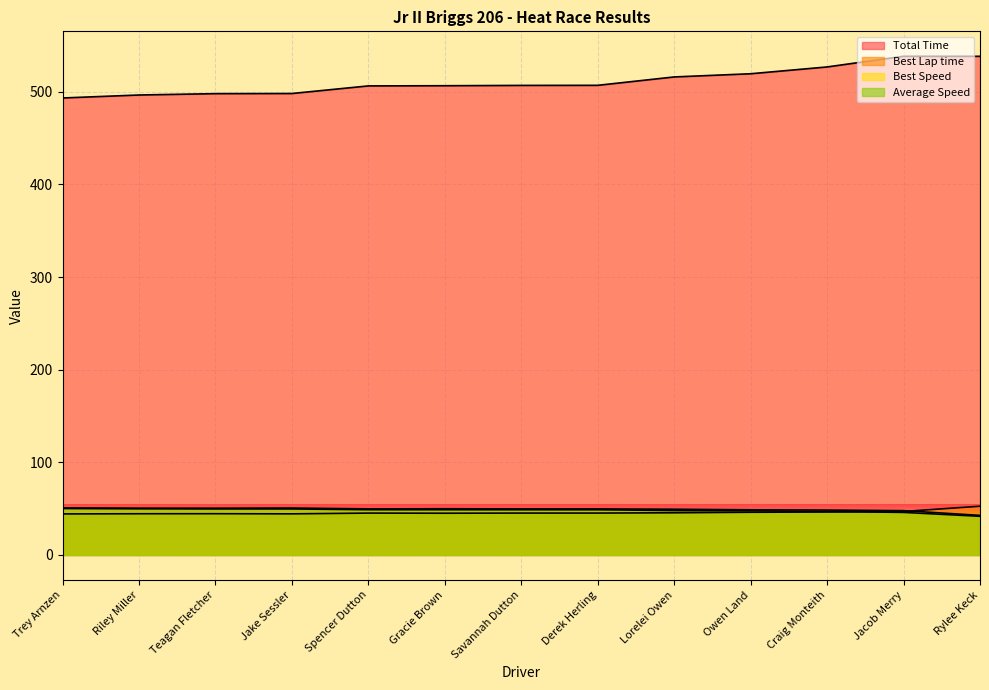

Reading left to right, transcribe all the data shown in this chart.

Total Time: 493.3	496.5	498.0	498.1	506.3	506.5	506.9	506.9	516.0	519.4	526.8	538.3	538.3
Best Lap time: 44.3	44.5	44.6	44.4	45.2	45.1	45.2	45.2	45.6	46.1	46.4	47.0	52.6
Best Speed: 50.8	50.5	50.5	50.7	49.8	49.9	49.8	49.7	49.4	48.8	48.5	47.9	42.7
Average Speed: 50.2	49.8	49.7	49.7	48.9	48.9	48.8	48.8	48.0	47.6	47.0	46.0	41.8